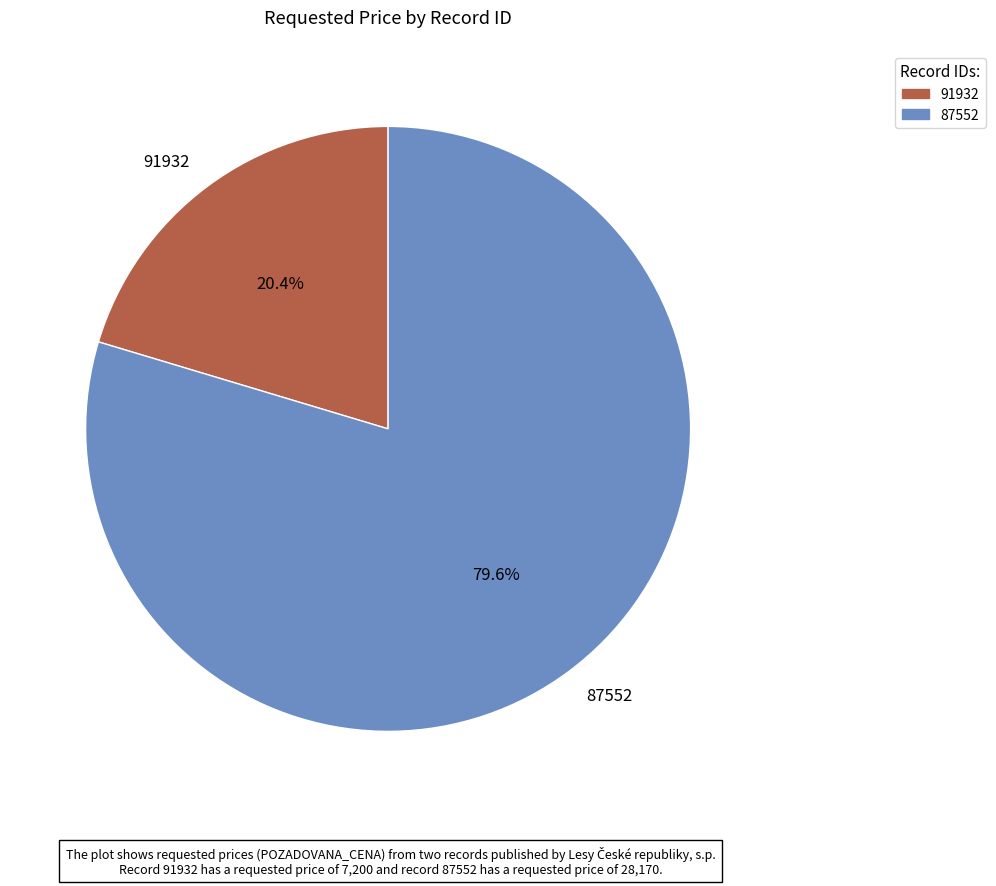

Count the number of slices in the pie.

2